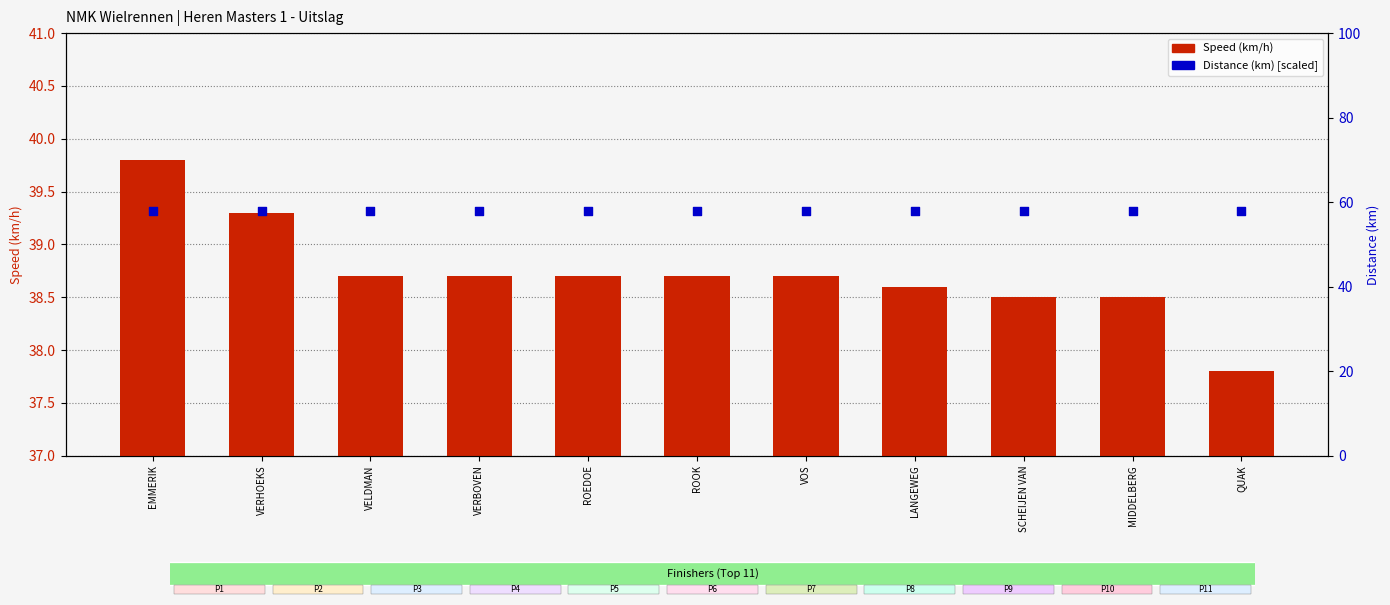

Which series contains the lowest Y value?

Speed (km/h)